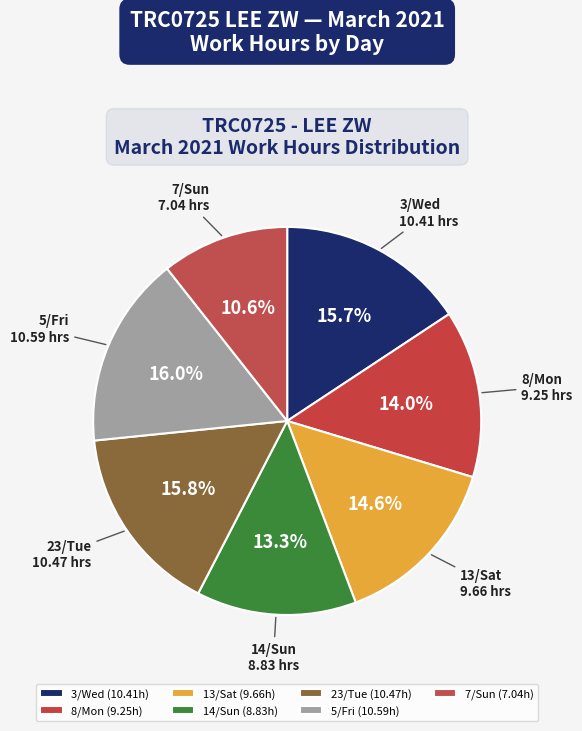

Is it true that 5/Fri is 16% of the pie?

True